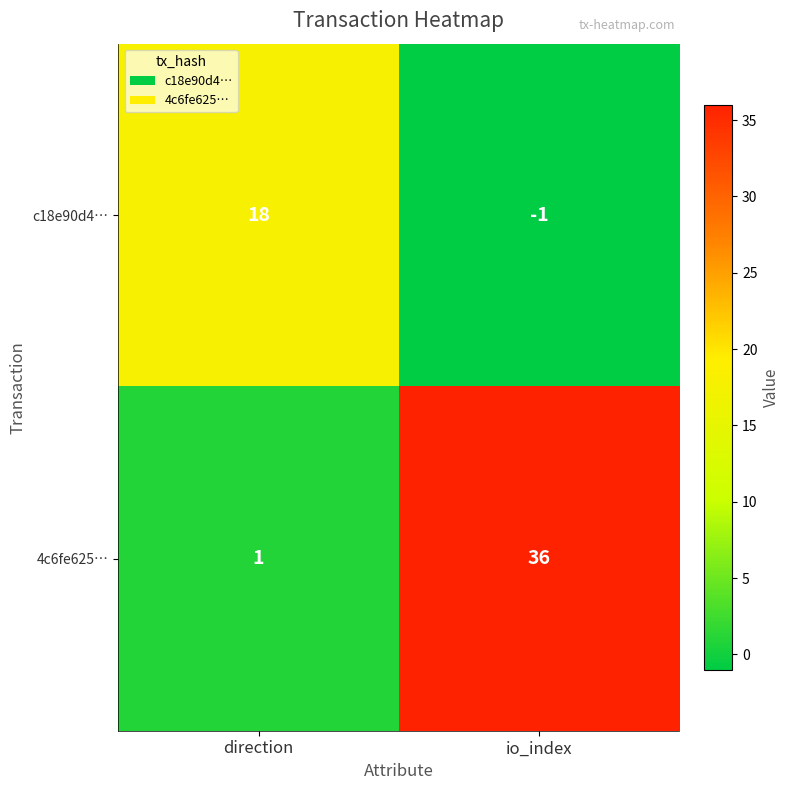

What is the difference between the highest and lowest values at io_index?

37